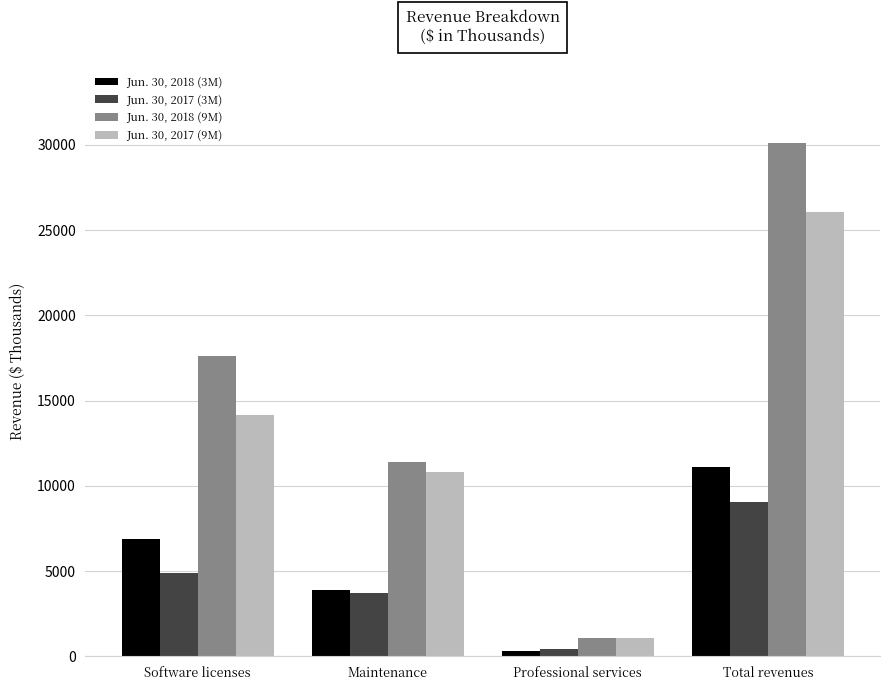

At Maintenance, list the series in order from smallest to largest.

Jun. 30, 2017 (3M), Jun. 30, 2018 (3M), Jun. 30, 2017 (9M), Jun. 30, 2018 (9M)